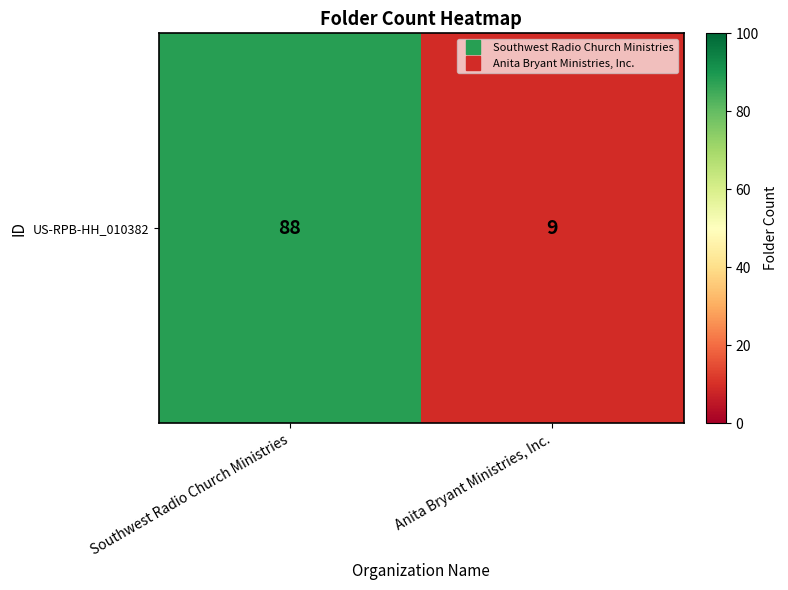

What is the change in value from Southwest Radio Church Ministries to Anita Bryant Ministries, Inc.?

-79